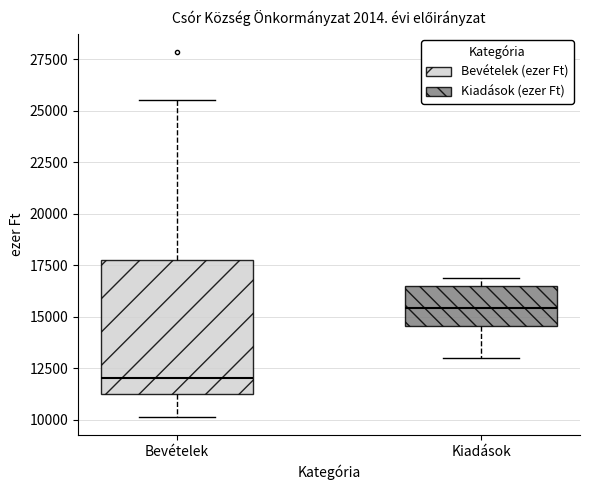

Where does the upper whisker of the box for Bevételek end on the y-axis? The values are not printed on the chart, so give them approximately, as read against the axis.

25500